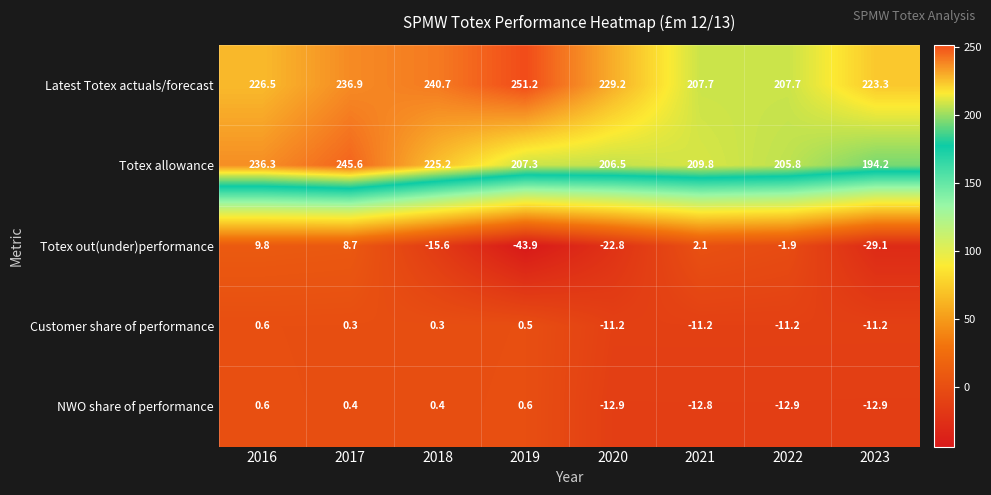

What is the average value of the NWO share of performance series?

-6.2